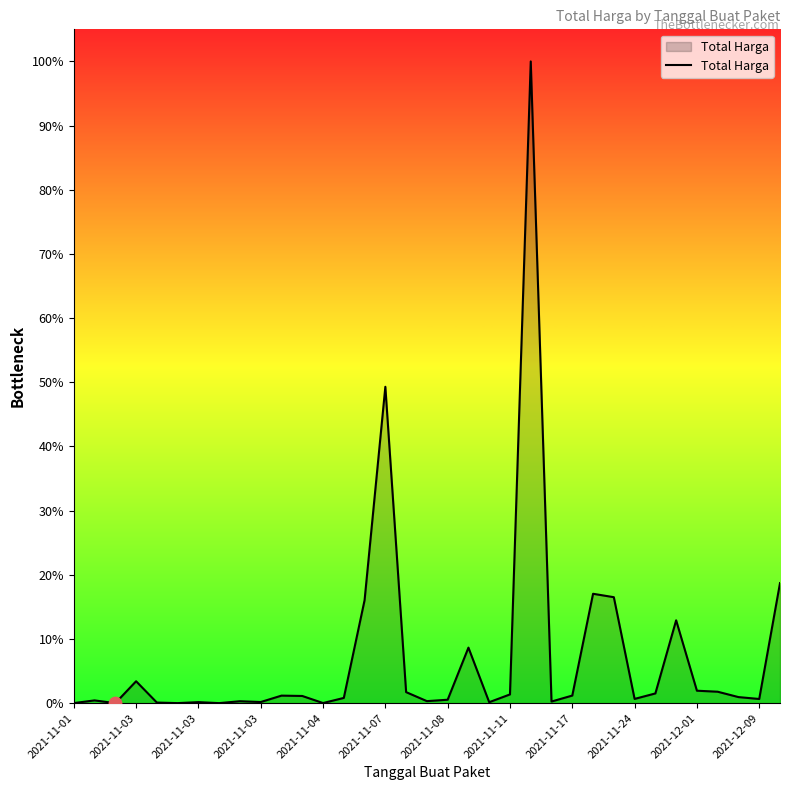

Does the chart have visible grid lines?

No